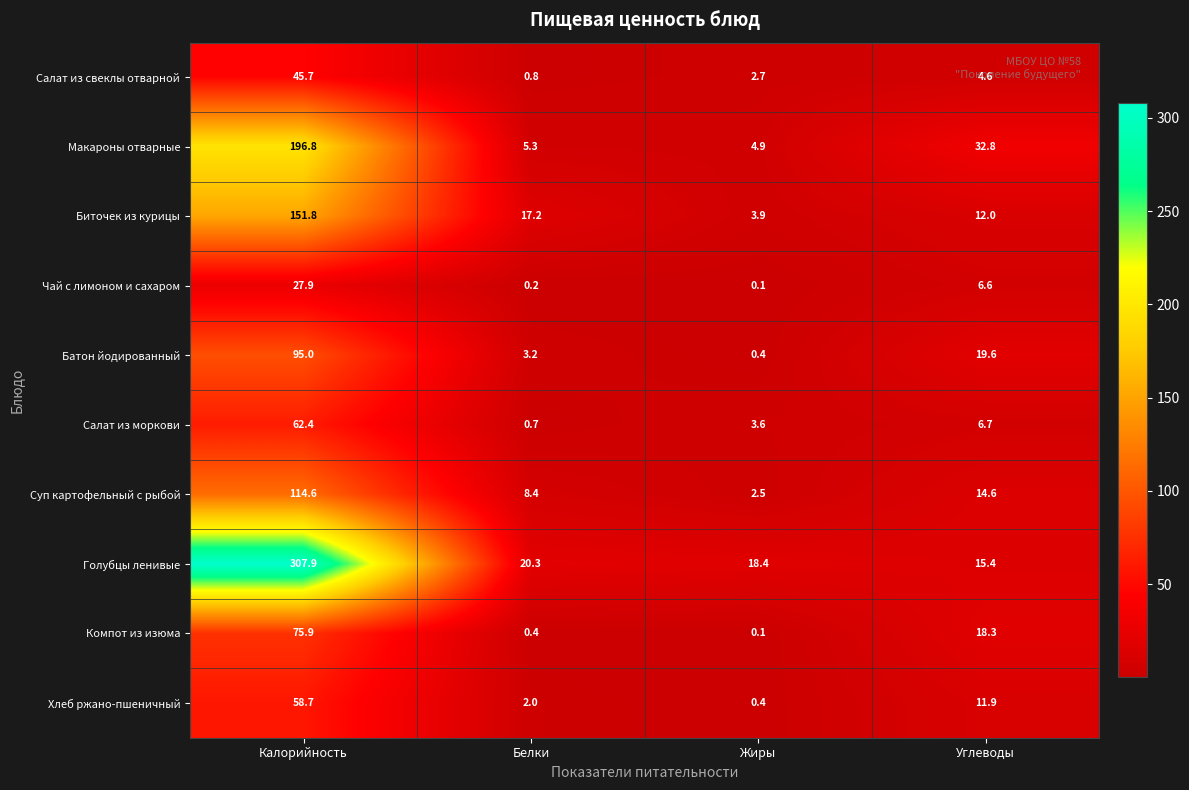

What is the sum of all Голубцы ленивые values?

362.0